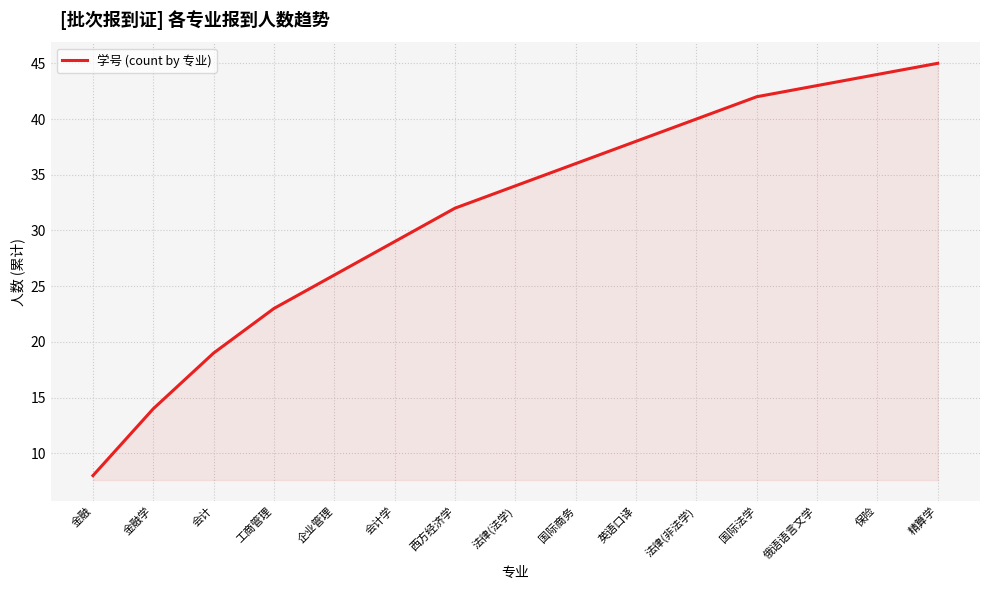

Rank the categories by value from lowest to highest.

金融, 金融学, 会计, 工商管理, 企业管理, 会计学, 西方经济学, 法律(法学), 国际商务, 英语口译, 法律(非法学), 国际法学, 俄语语言文学, 保险, 精算学